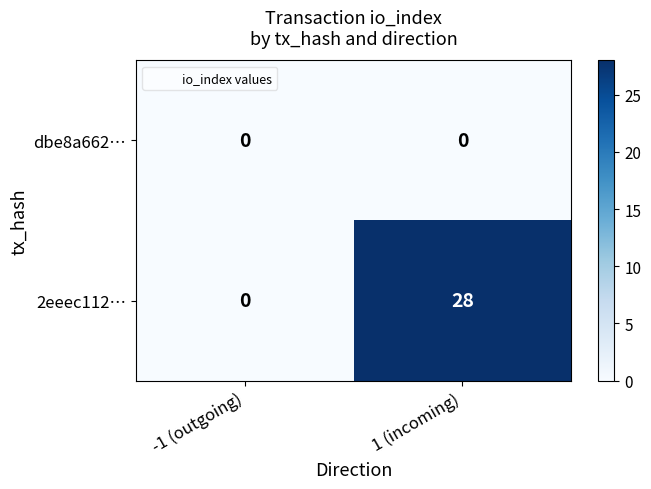

Reading right to left, list all the values displayed in this chart.

dbe8a662…: 0	0
2eeec112…: 28	0